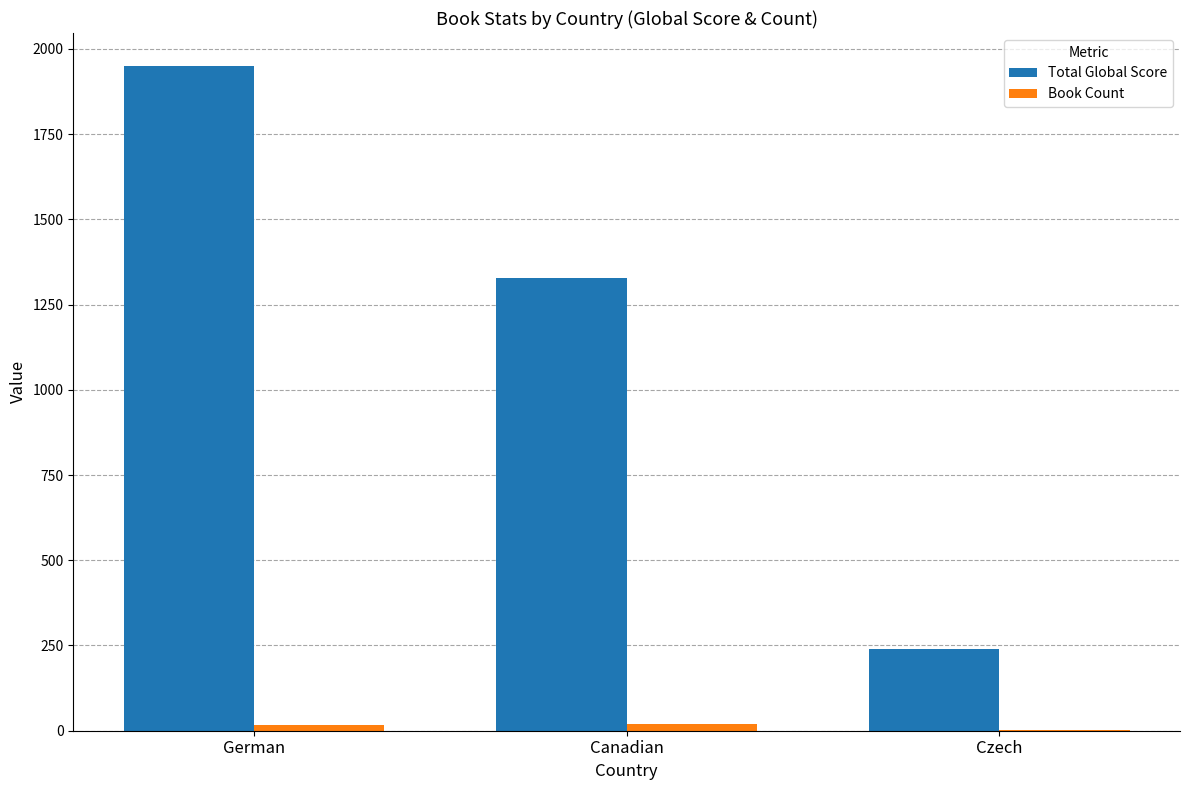

What is the total value across all series at Czech?

242